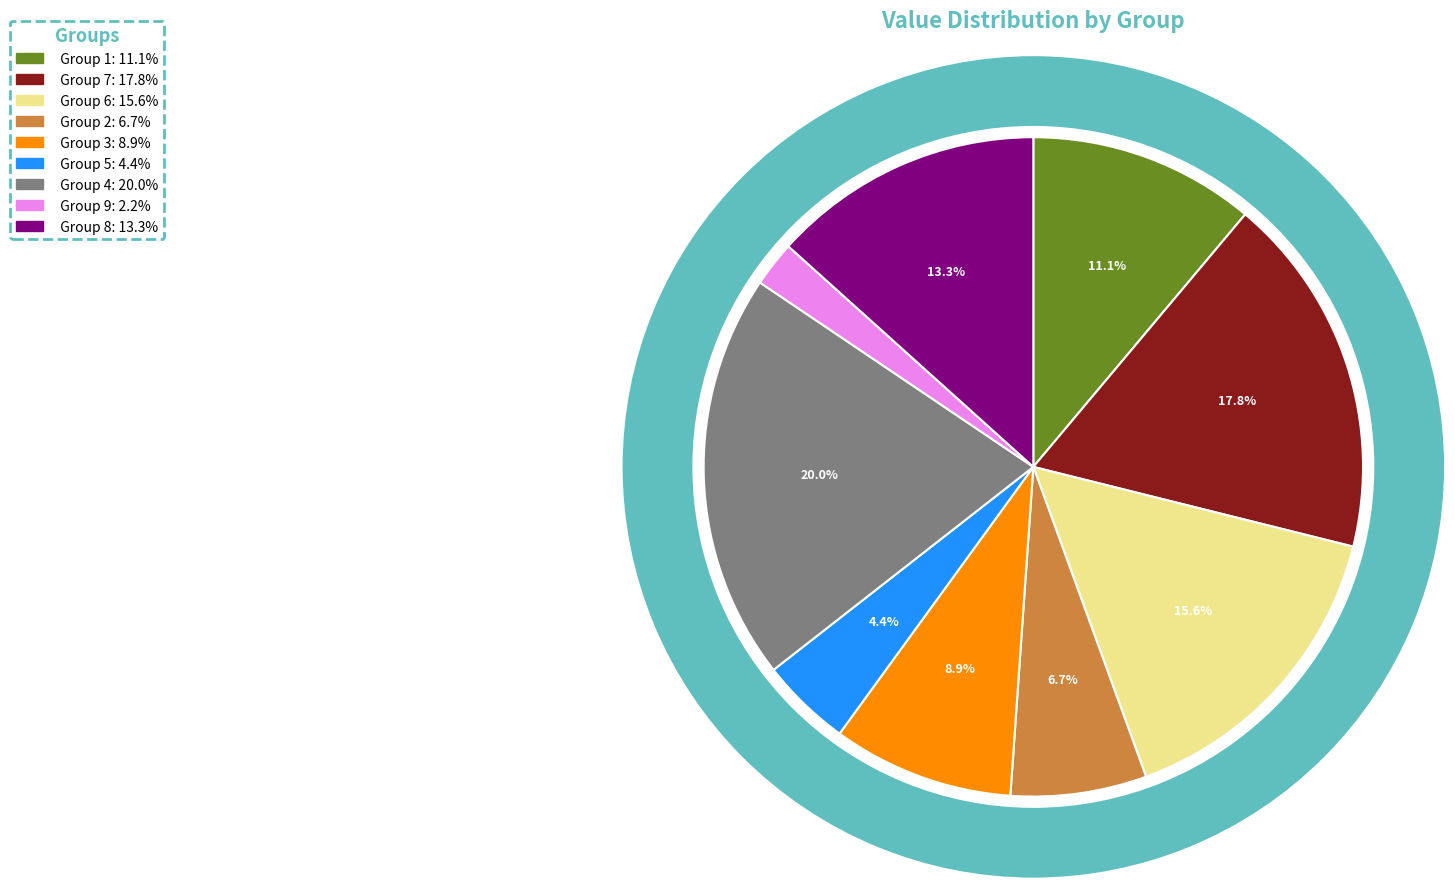

What percentage is the 1 slice, to the nearest percent?

11%